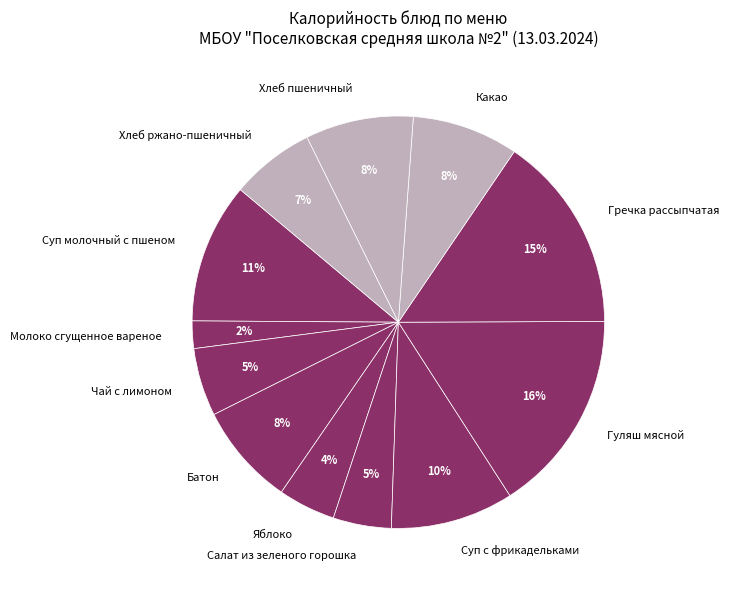

Is the sum of Суп молочный с пшеном and Хлеб пшеничный greater than half?

No